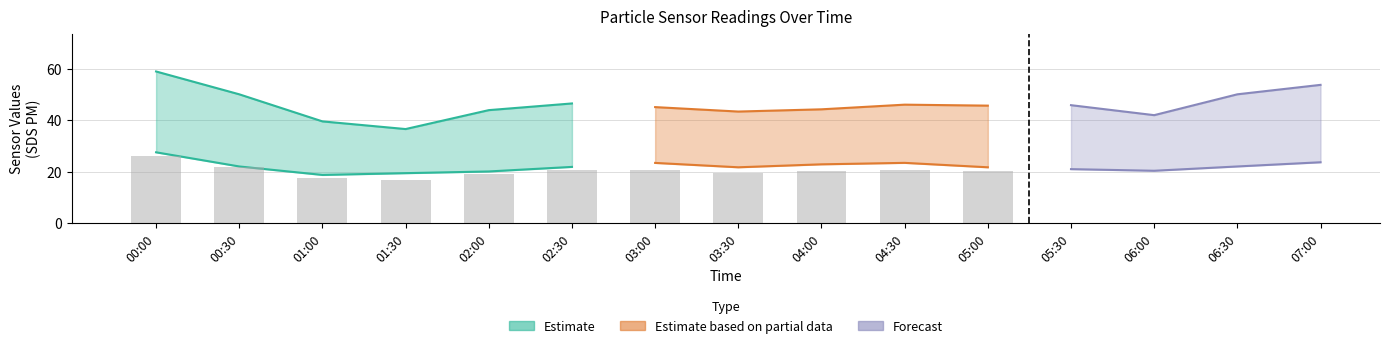

What is the difference between the SDS_P2 values at 03:30 and 00:00?

5.8